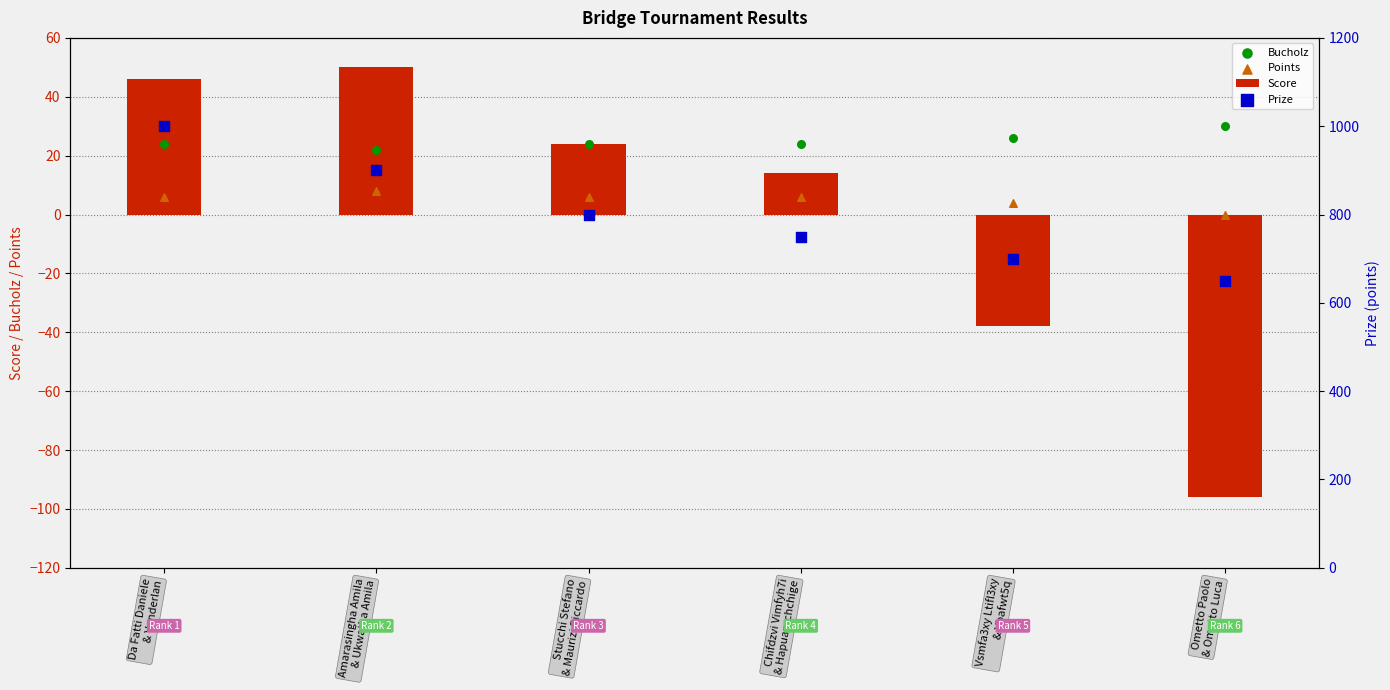

Which series has the largest total across all categories?

Prize